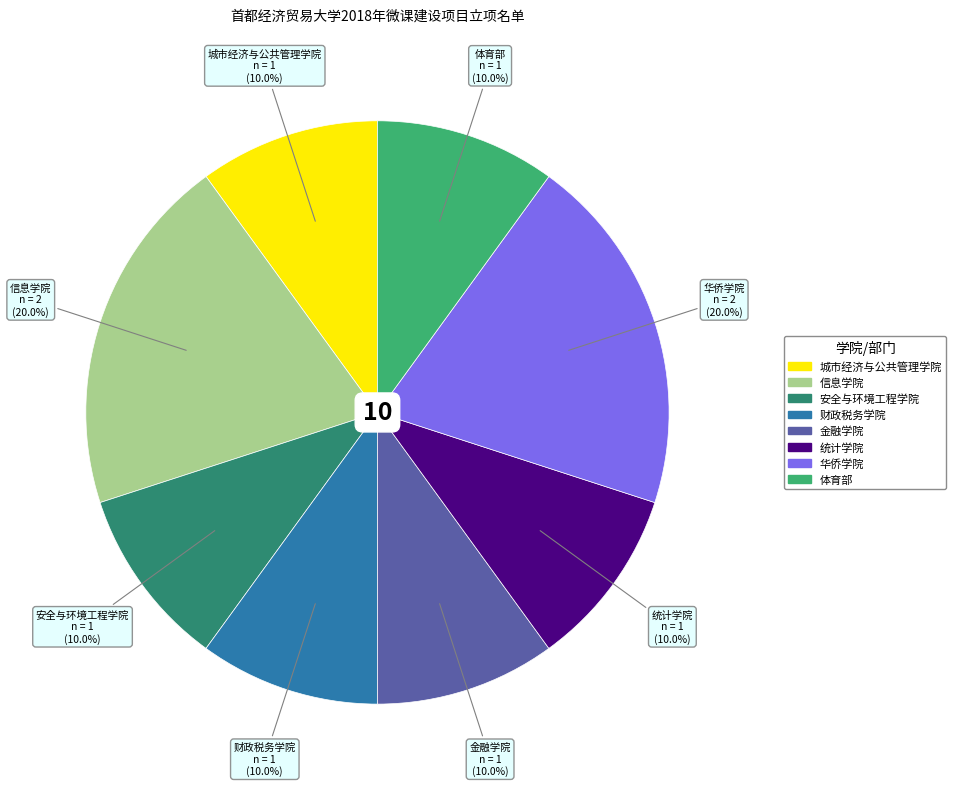

How many slices are in this pie chart?

8